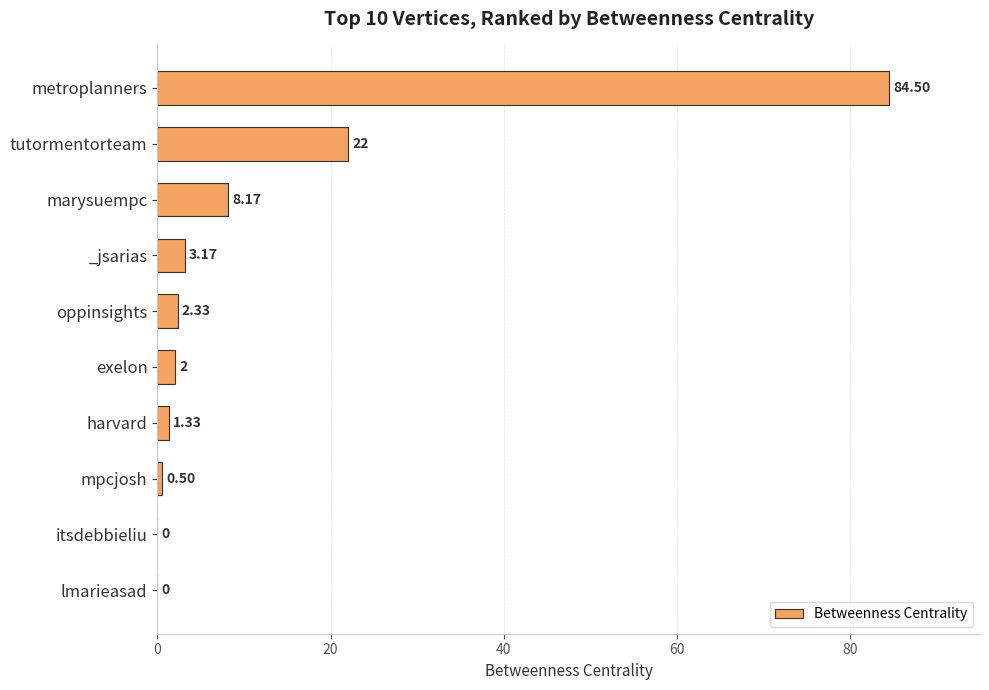

What is the sum of all values?

124.0